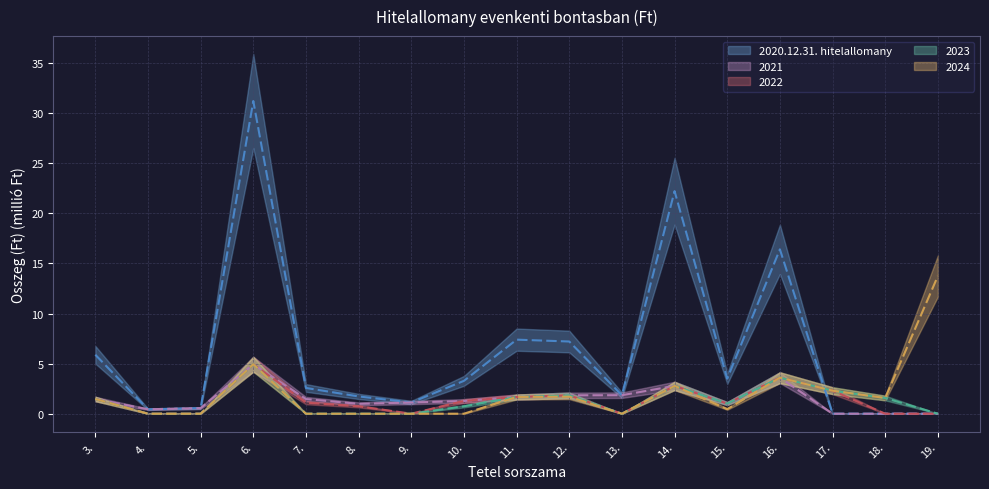

What is the difference between the highest and lowest values at 19.?

13.8